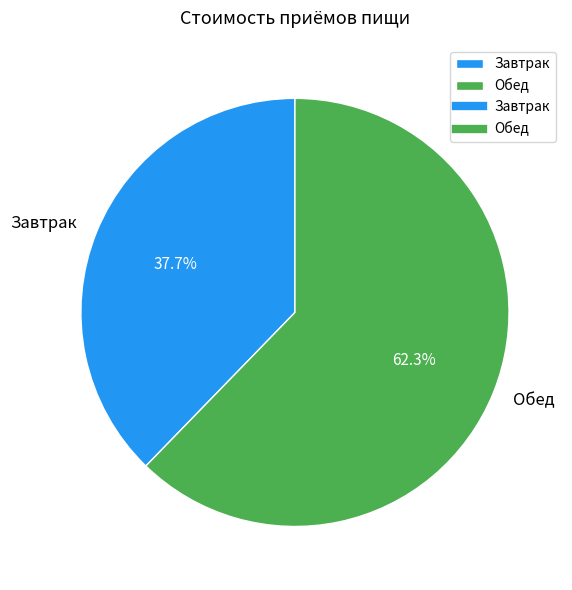

What percentage do Завтрак and Обед together represent?

100.0%